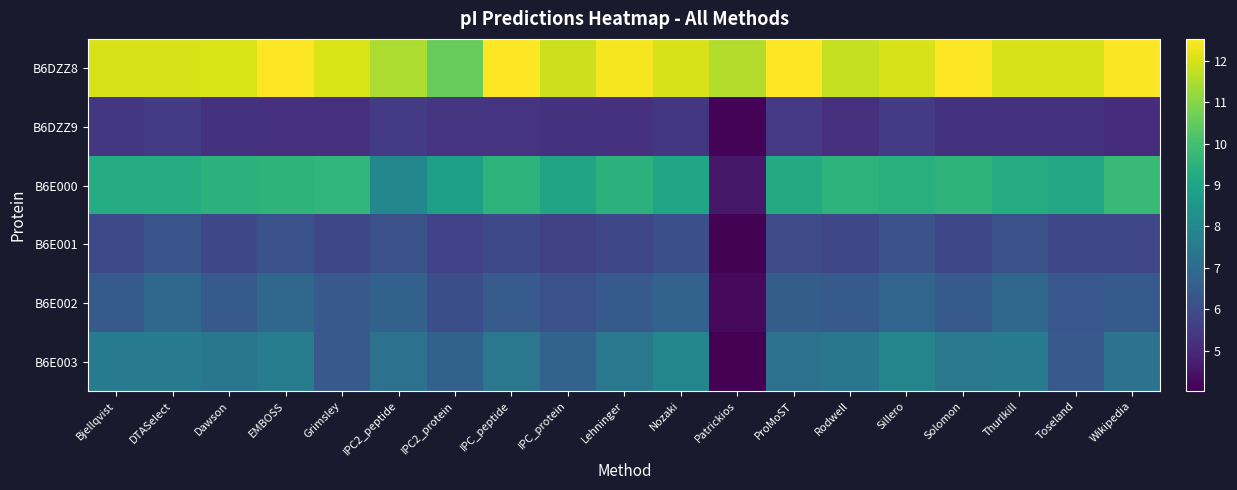

What is the difference between the highest and lowest values at Grimsley?

6.8